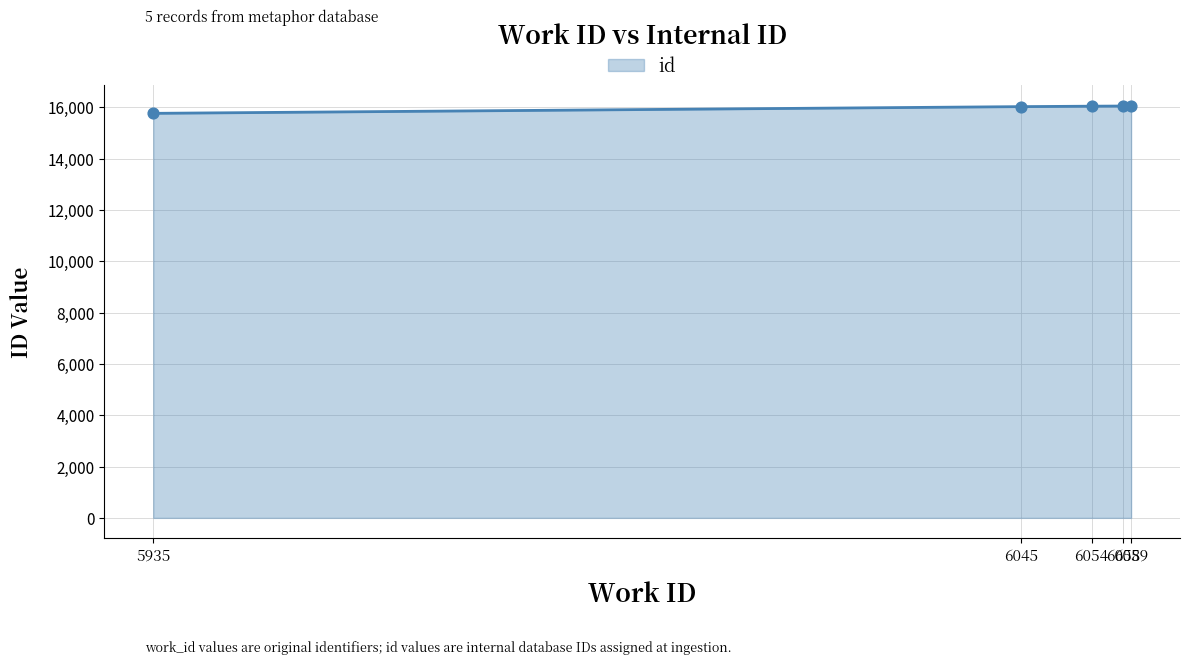

What is the minimum value shown in the chart?

15768